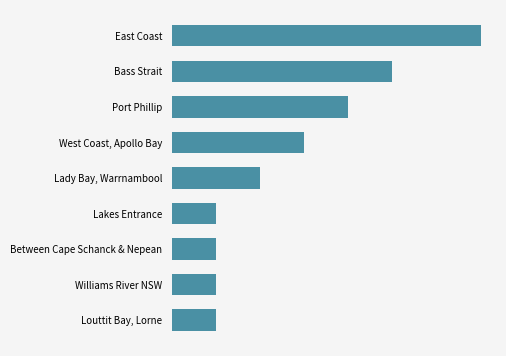

Does the chart contain any negative values?

No